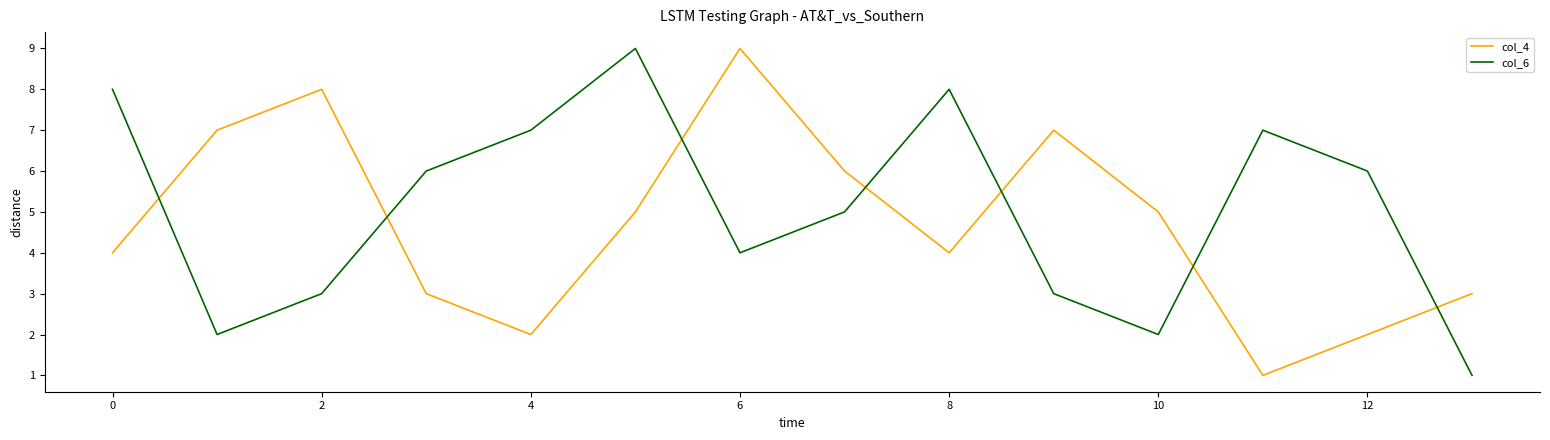

Which series has the largest total across all categories?

col_6